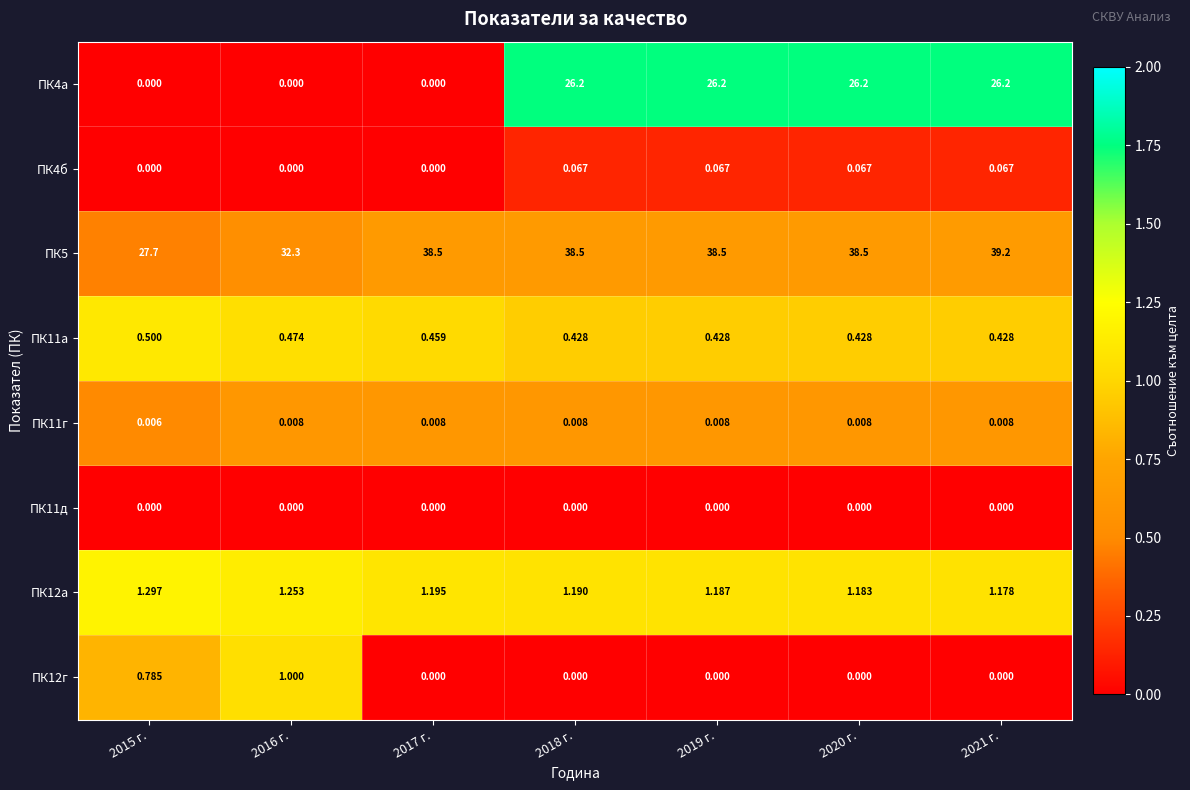

Is the value of ПК5 at 2020 г. greater than the value of ПК12а at 2017 г.?

Yes